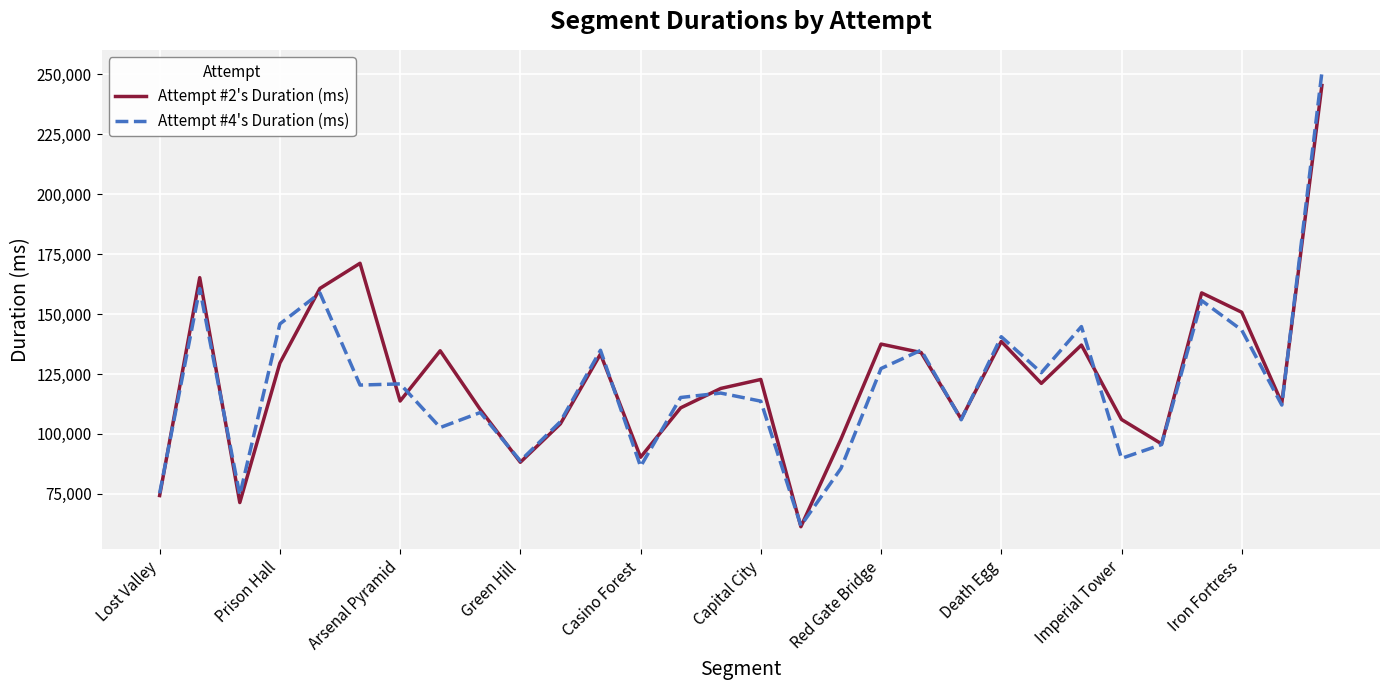

Which series has the largest range (max minus min)?

Attempt #4's Duration (ms)